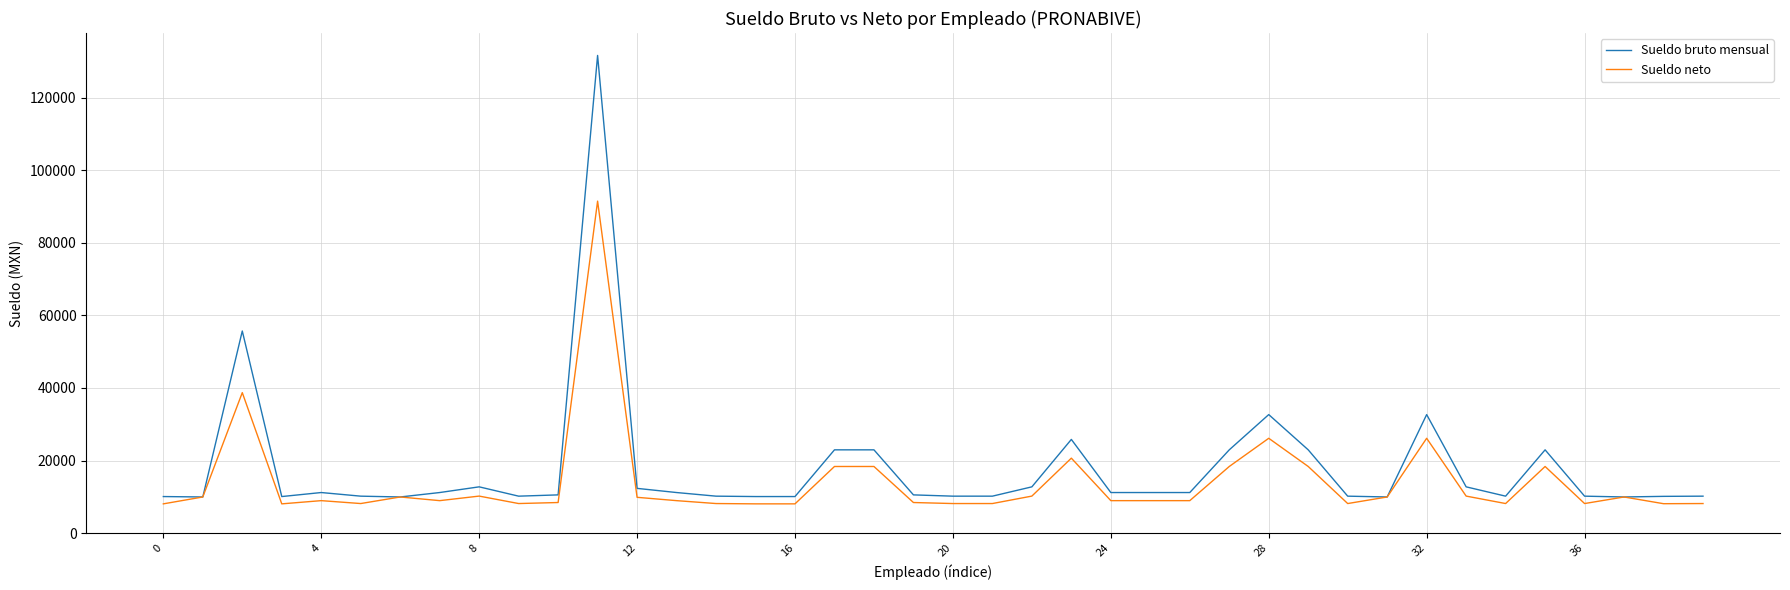

Which series has the widest spread of values?

Sueldo bruto mensual